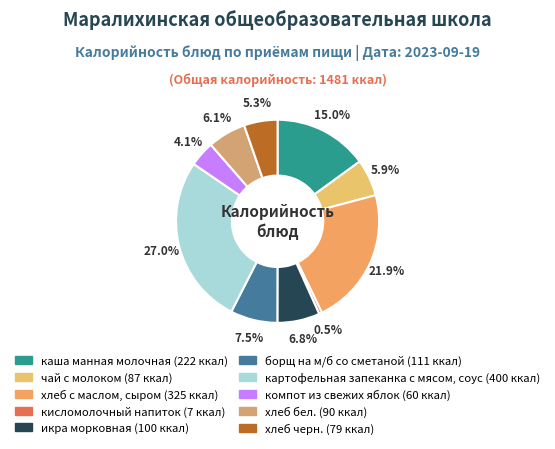

What is the change in value from каша манная молочная to хлеб черн.?

-143